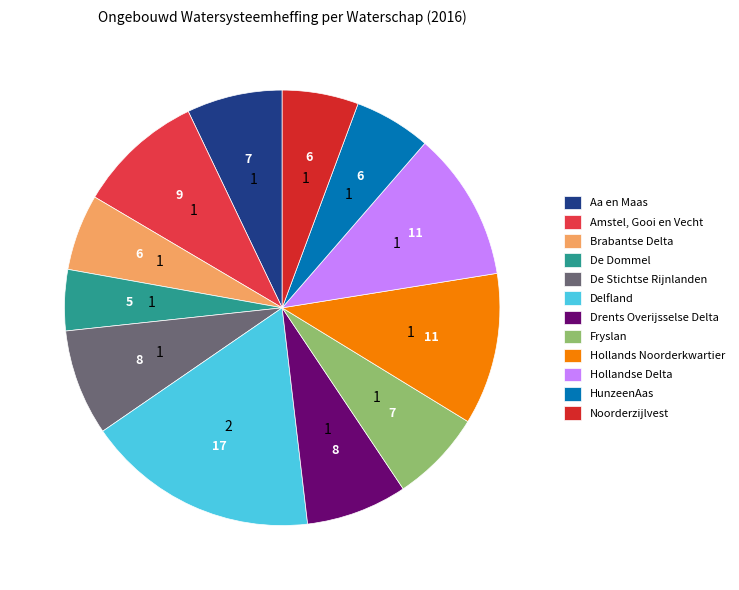

Is it true that HunzeenAas is 6% of the pie?

True